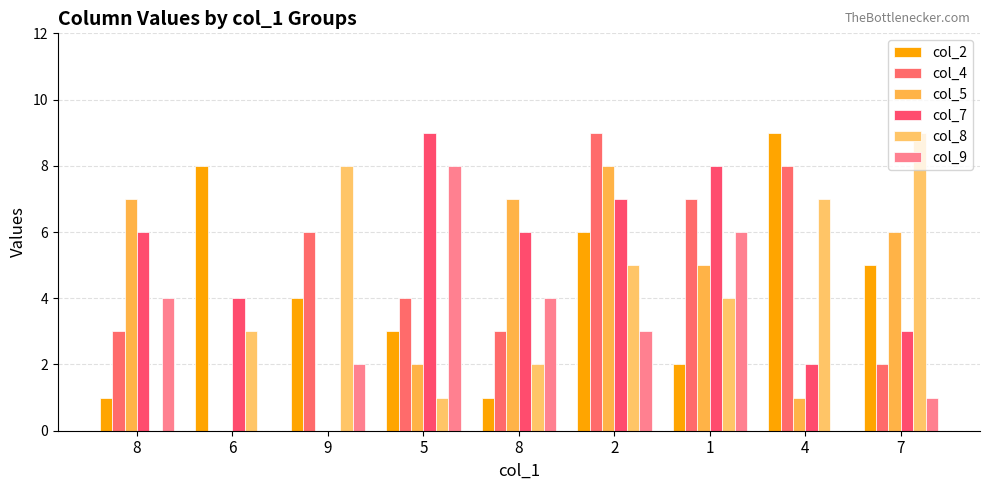

True or false: col_4 has a value of 1 at 7.

False